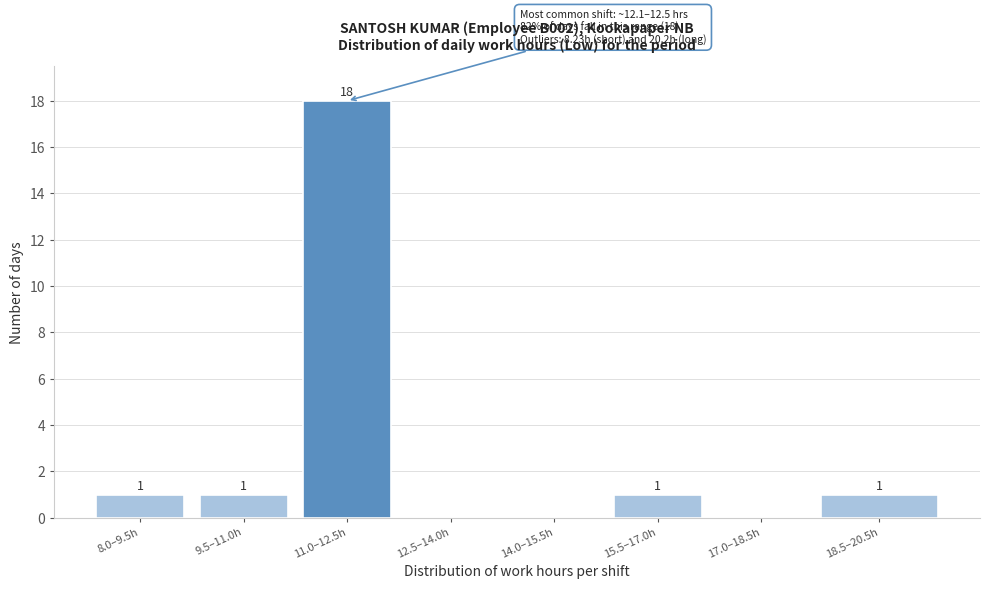

Reading left to right, list all the values displayed in this chart.

8.0–9.5h=1	9.5–11.0h=1	11.0–12.5h=18	12.5–14.0h=0	14.0–15.5h=0	15.5–17.0h=1	17.0–18.5h=0	18.5–20.5h=1